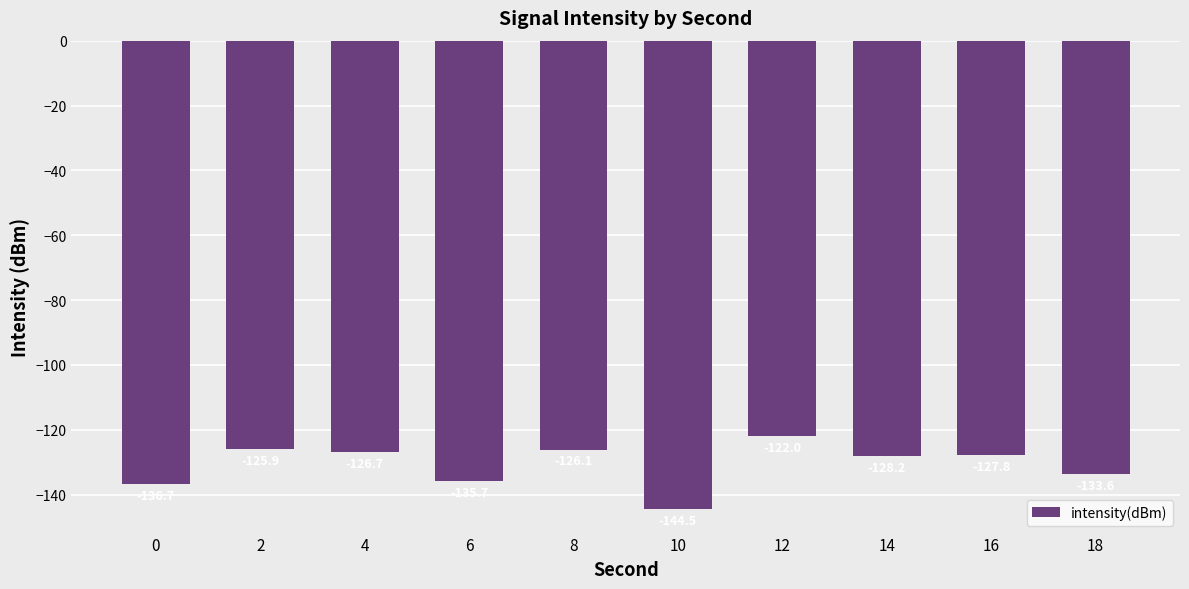

The chart shows a value of -135.7 at 6. True or false?

True